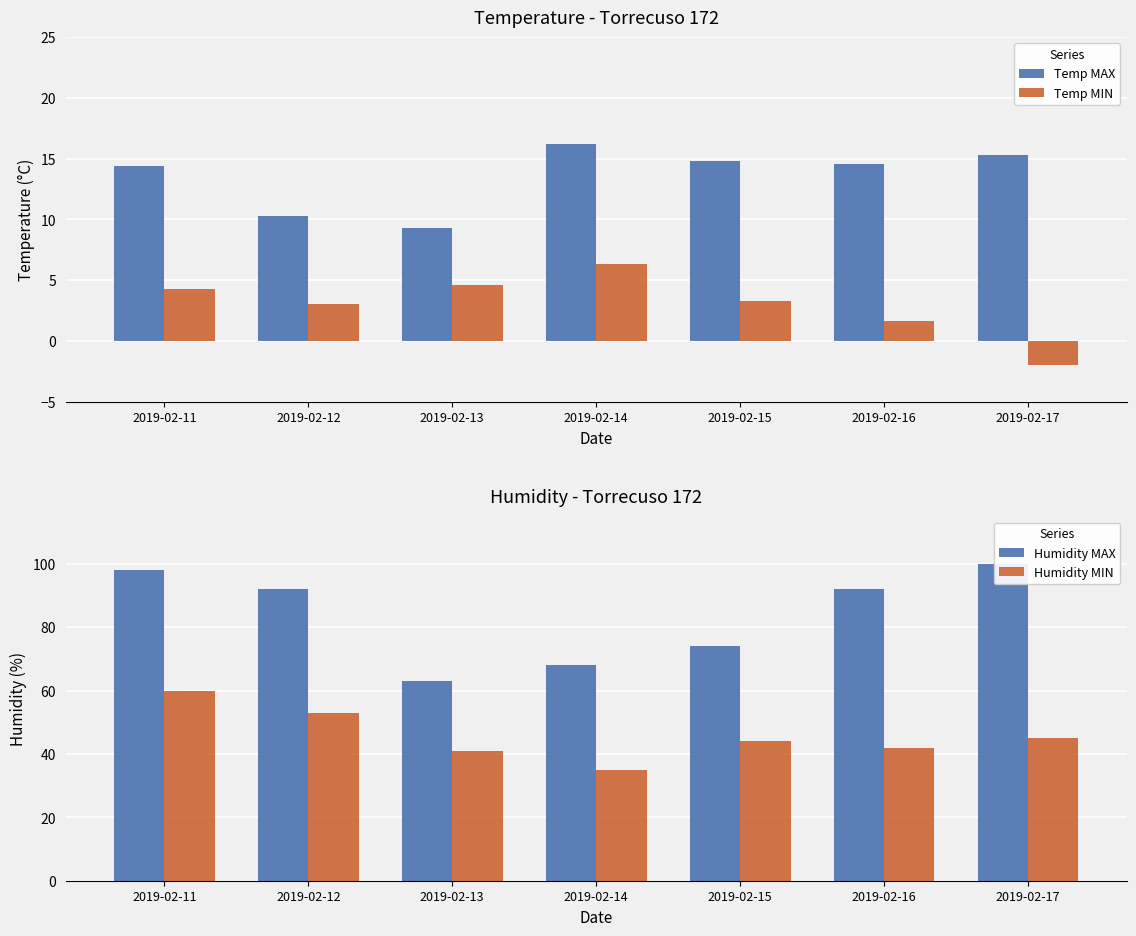

How many bars are there in each group?

4